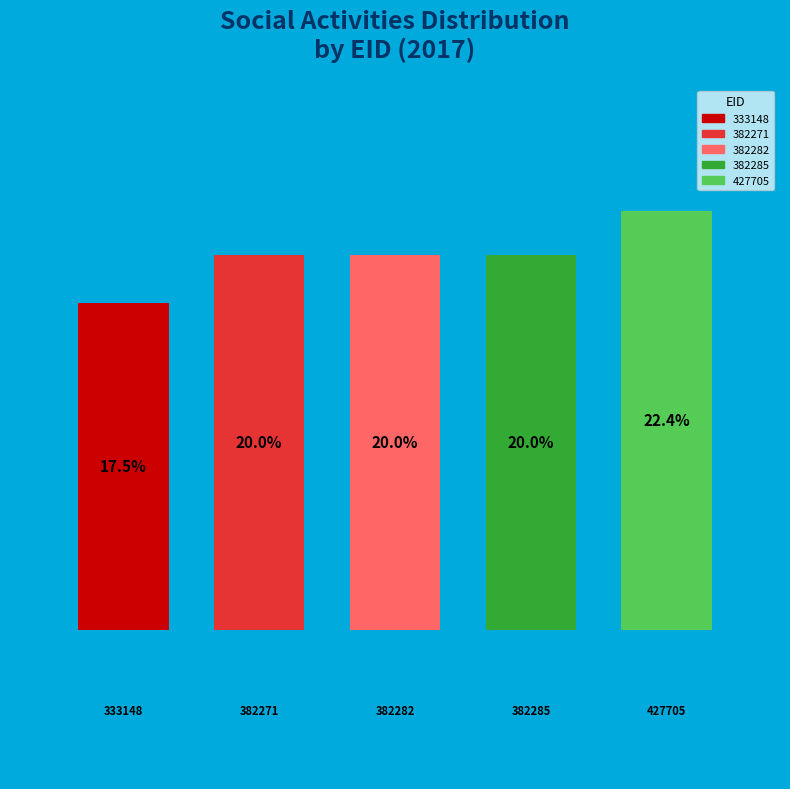

Do 427705 and 382271 together represent more than half of the pie?

No